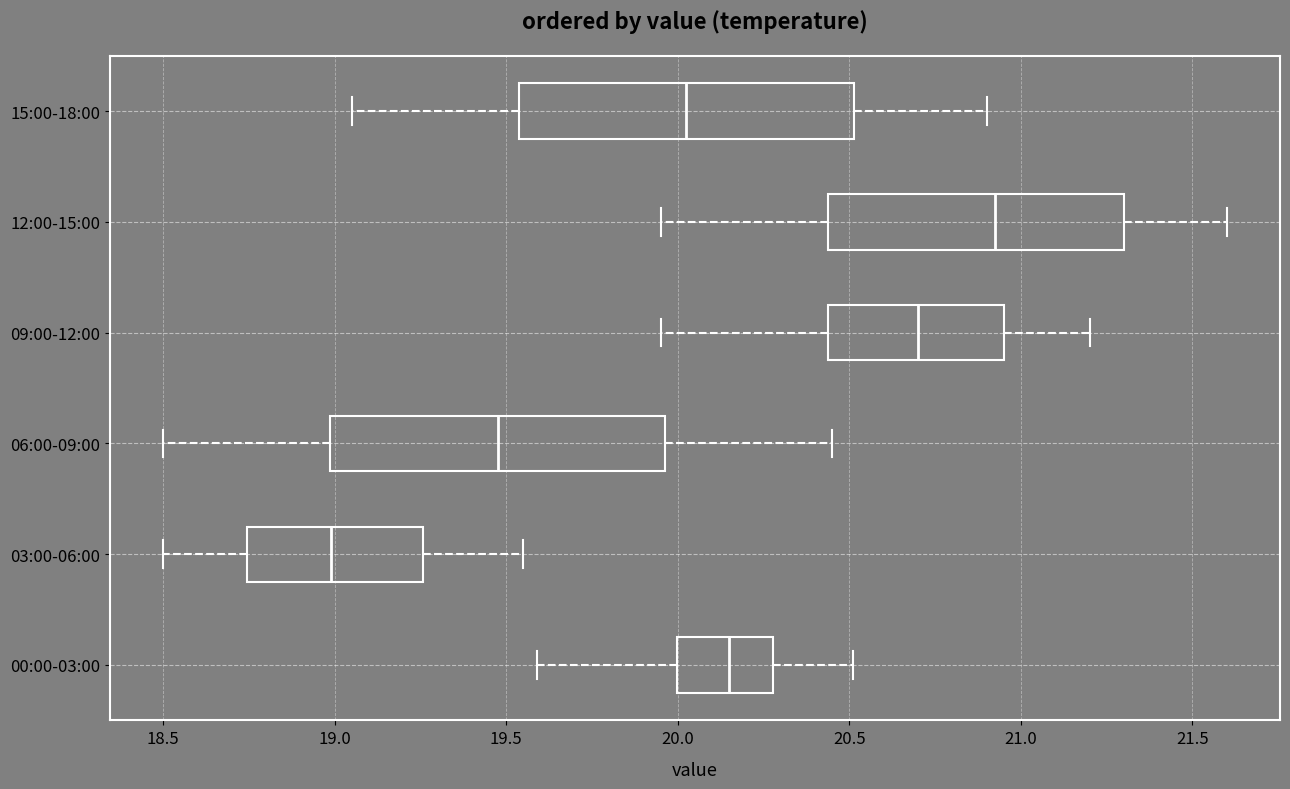

Reading bottom to top, read every box against the x-axis: the position of its median line, the range the box covers, and the ends of its whiskers. The values are not printed on the chart, so give them approximately, as read against the axis.

00:00-03:00: median 20.15, box 20.00 to 20.30, whiskers 19.60 to 20.50
03:00-06:00: median 19.00, box 18.75 to 19.25, whiskers 18.50 to 19.55
06:00-09:00: median 19.50, box 19.00 to 19.95, whiskers 18.50 to 20.45
09:00-12:00: median 20.70, box 20.45 to 20.95, whiskers 19.95 to 21.20
12:00-15:00: median 20.95, box 20.45 to 21.30, whiskers 19.95 to 21.60
15:00-18:00: median 20.05, box 19.55 to 20.50, whiskers 19.05 to 20.90